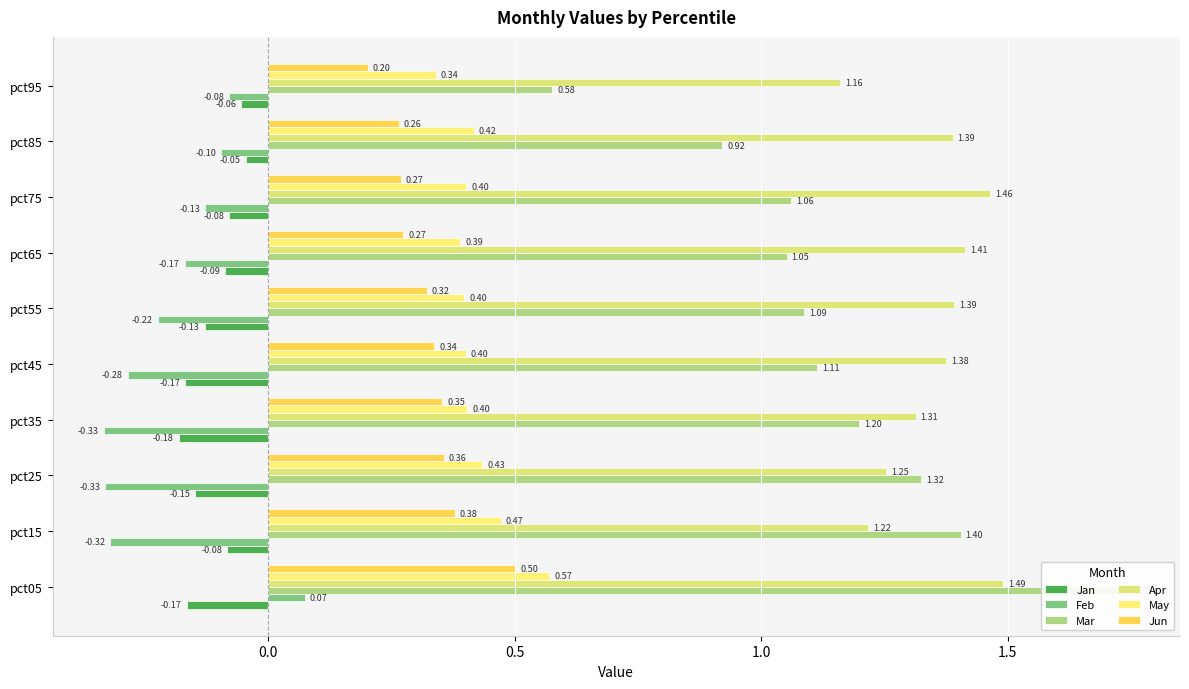

What is the value of the May bar at the 3rd from the left?

0.4